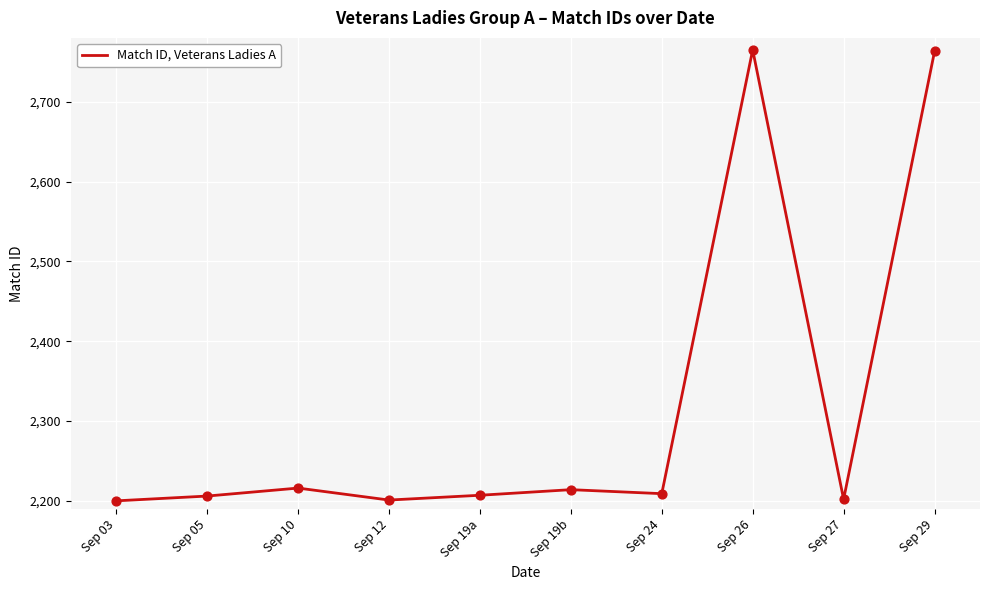

Between Sep 10 and Sep 27, which is larger?

Sep 10